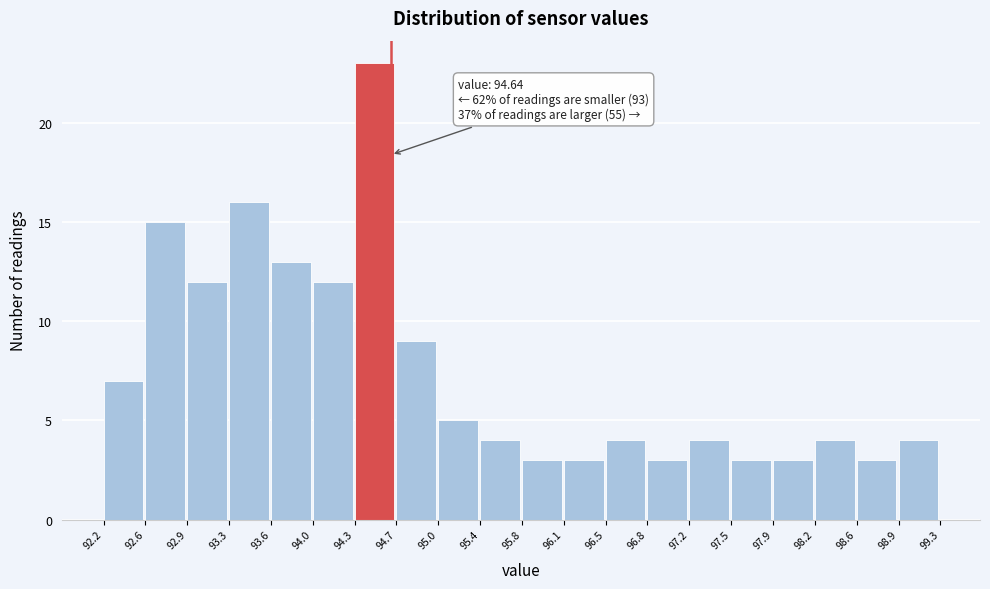

Over which range of the x-axis is the bar tallest?

94.3 to 94.7